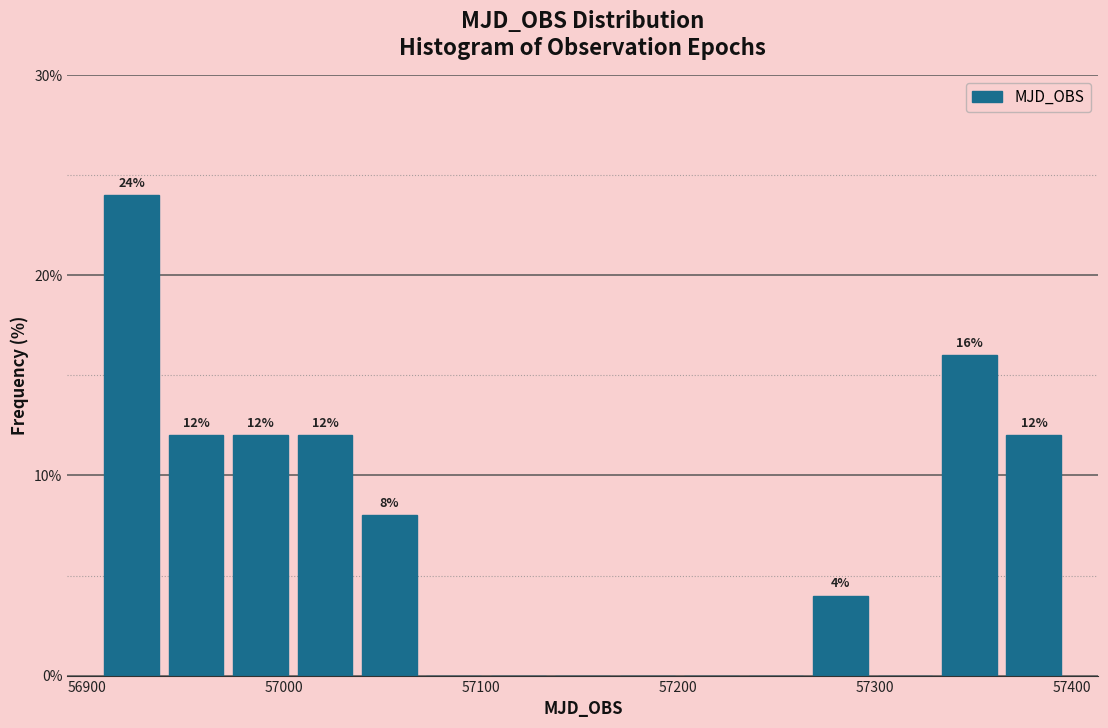

Read against the x-axis, roughly where is the centre of the tallest bar?

56920